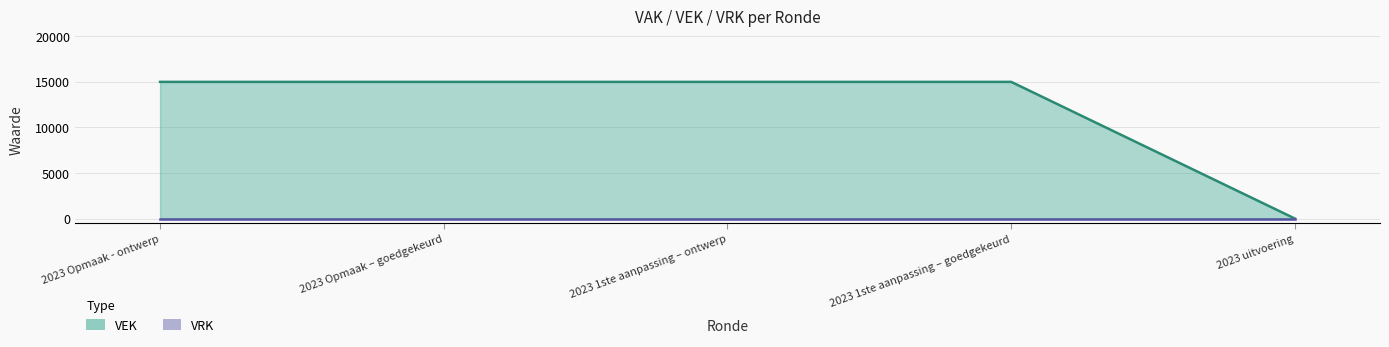

True or false: the data has more than 1 interior local peaks.

False